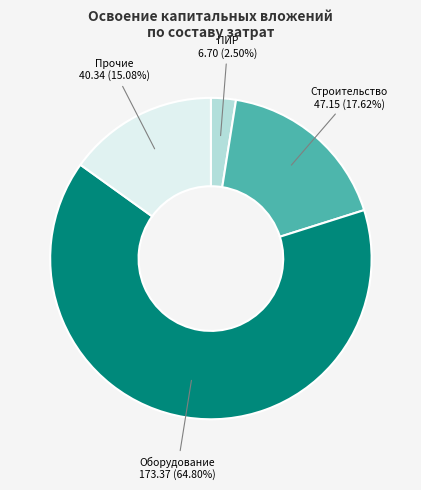

Which has a higher value, ПИР or Оборудование?

Оборудование